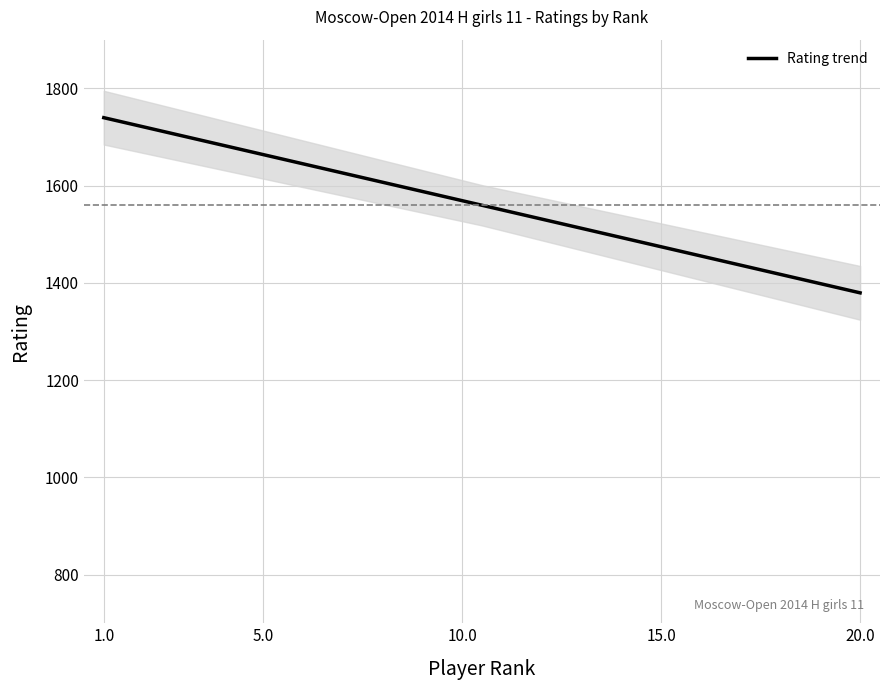

What is the change in value from 9 to 20?

-219